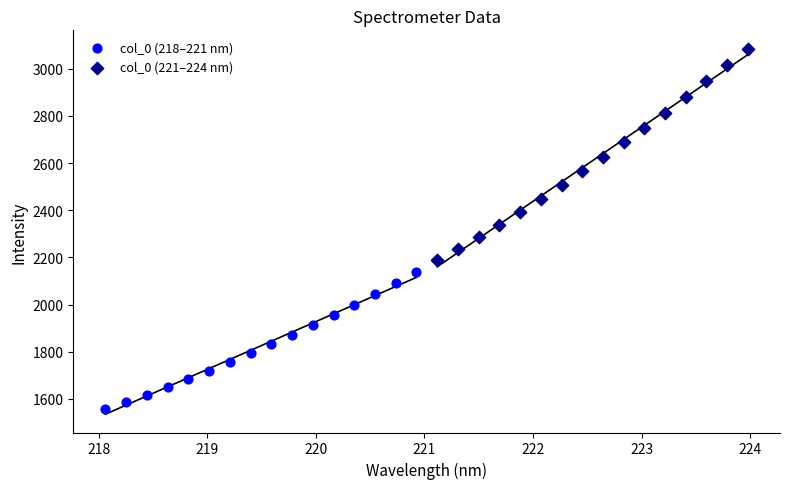

Which series contains the highest Y value?

col_0 (221–224 nm)